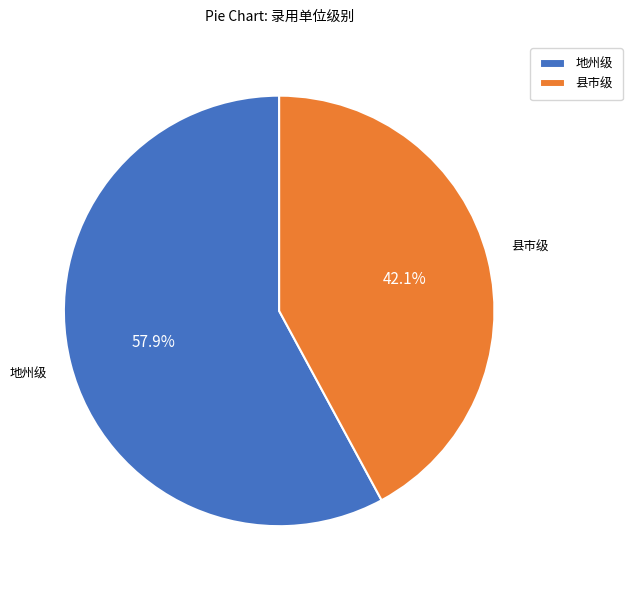

Rank the categories by value from highest to lowest.

地州级, 县市级